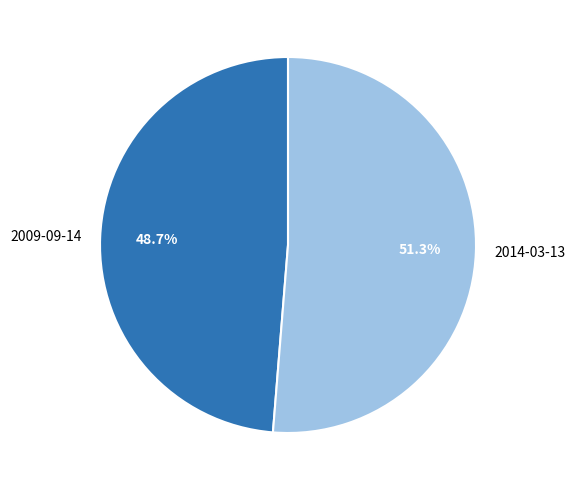

Is it true that 2009-09-14 is 42% of the pie?

False